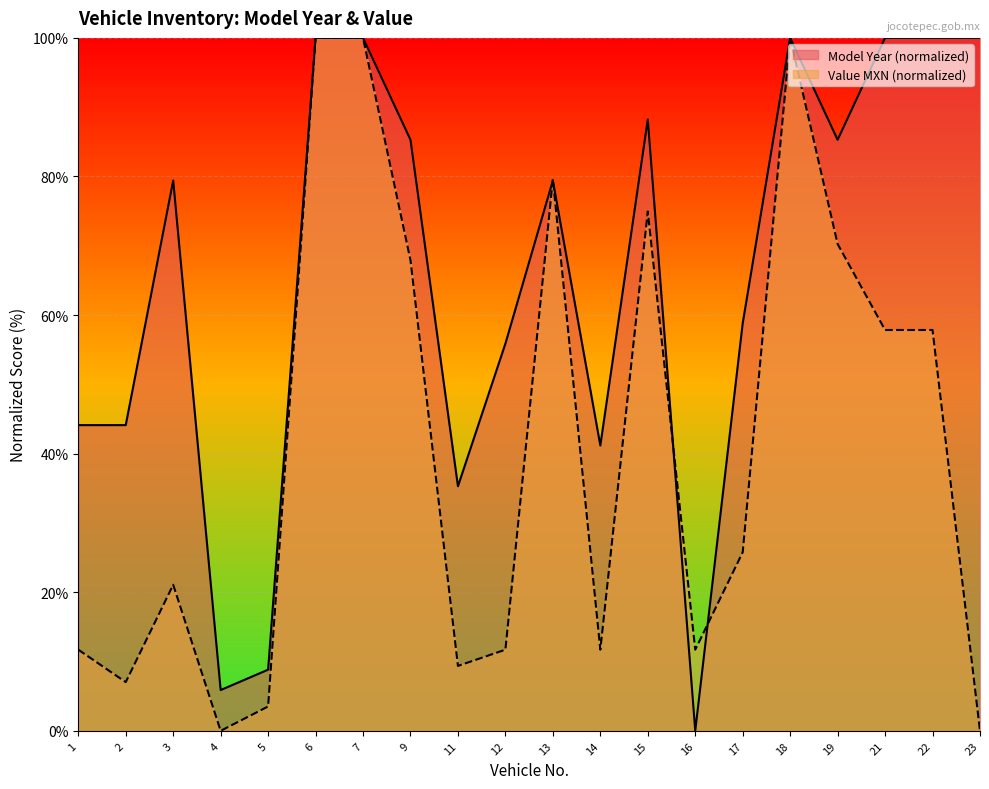

How many data points does each series have?

20